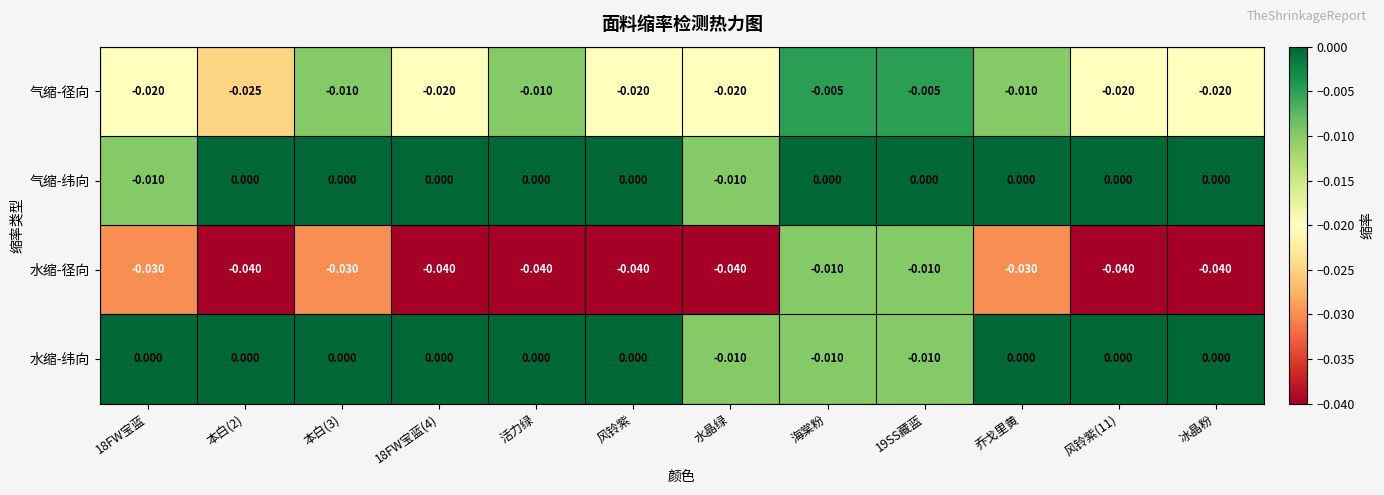

Which series has the largest total across all categories?

气缩-纬向